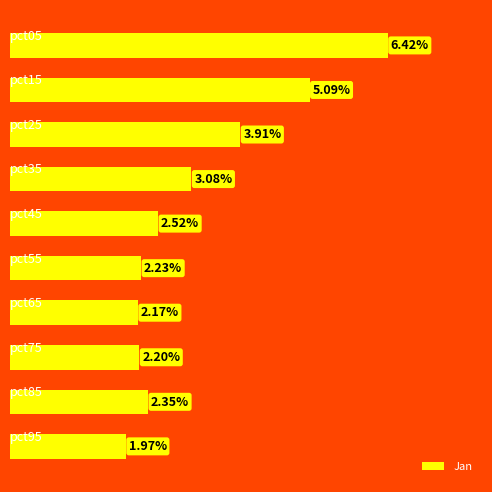

How many bars are there in total?

10